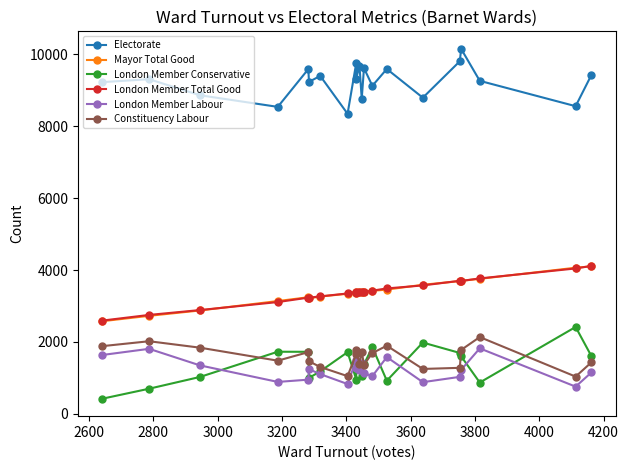

How many interior local valleys does the London Member Labour series have?

6